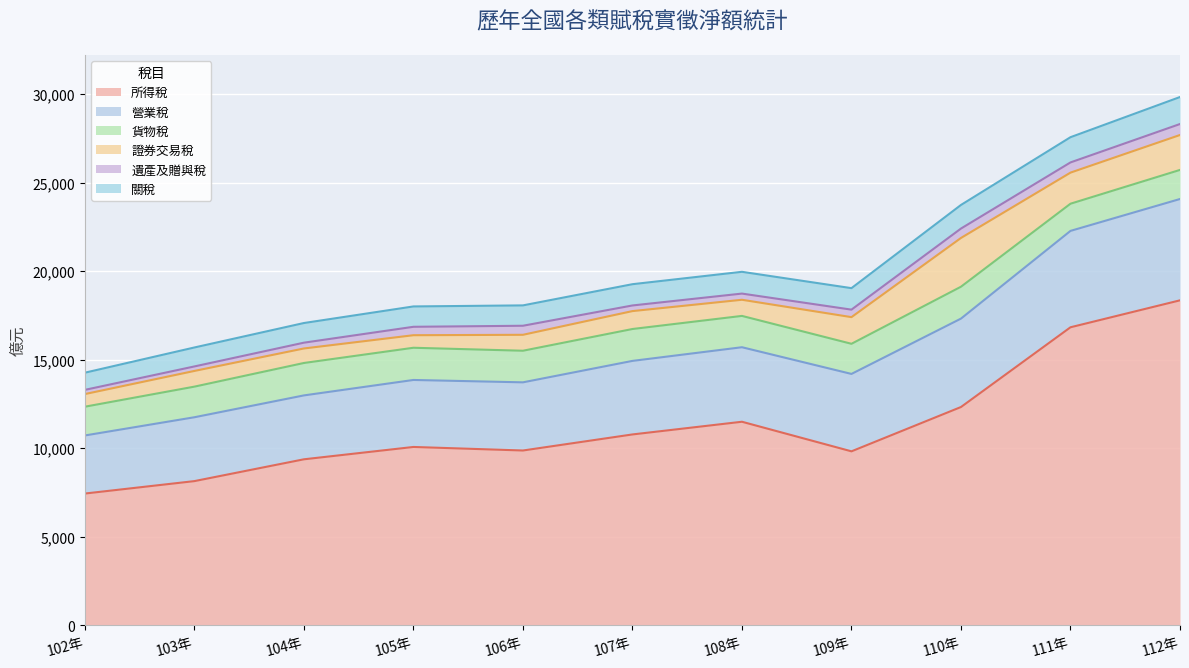

True or false: 關稅 and 營業稅 intersect in this chart.

False